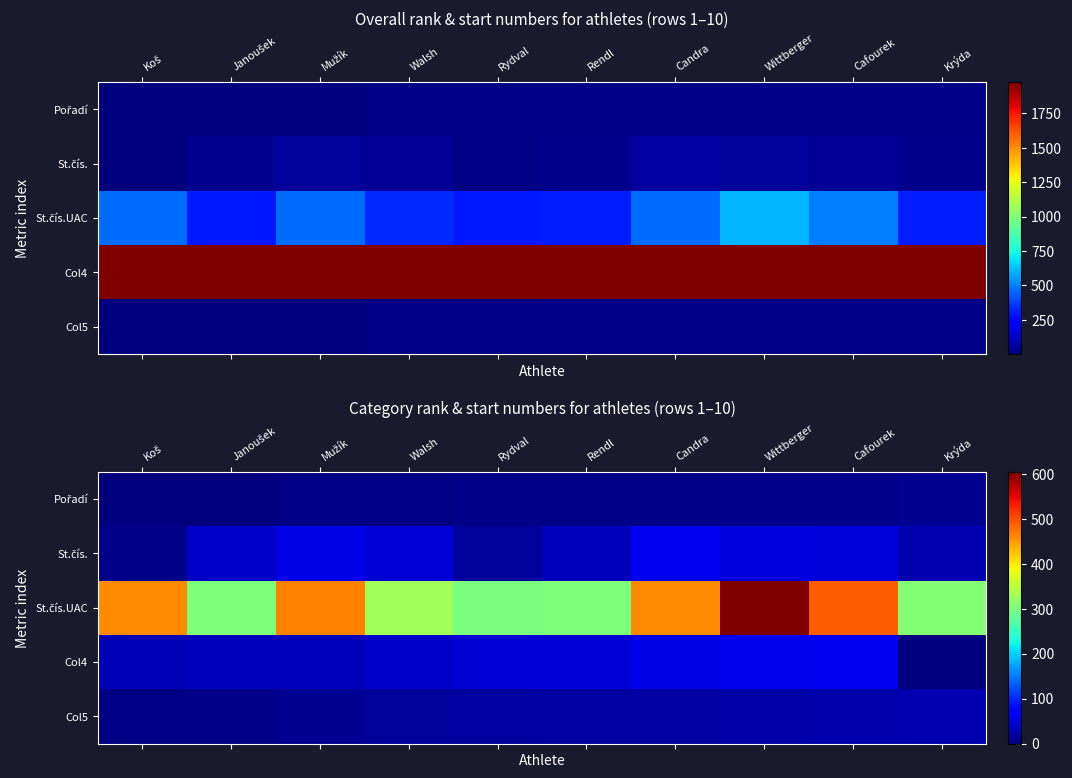

Which category has the highest value in the Col5 series?

Krýda